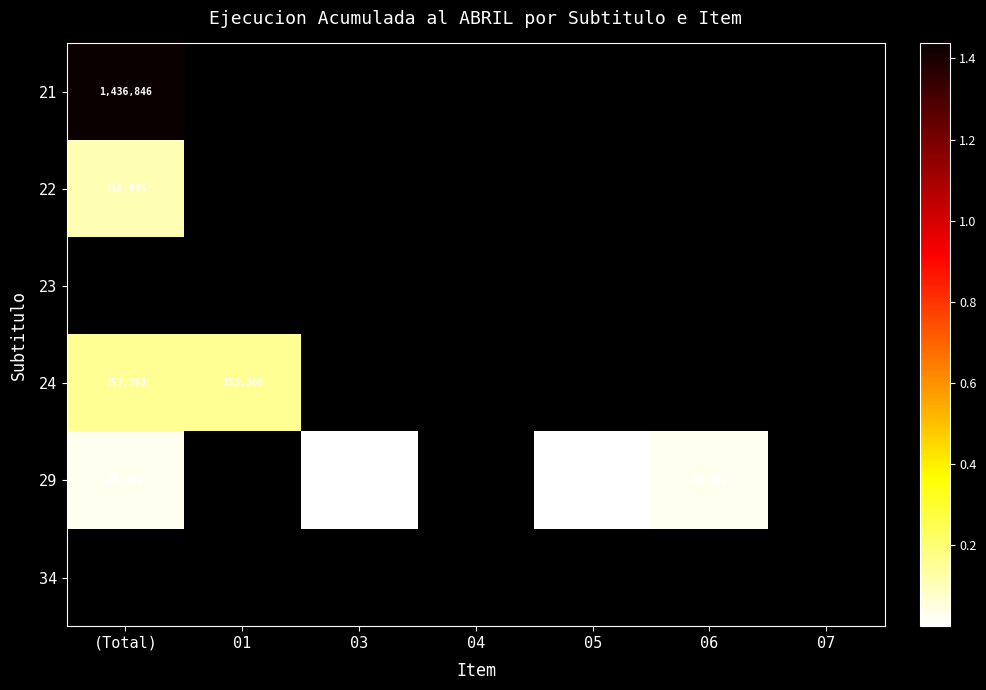

At how many categories does at least one series exceed 174043?

1